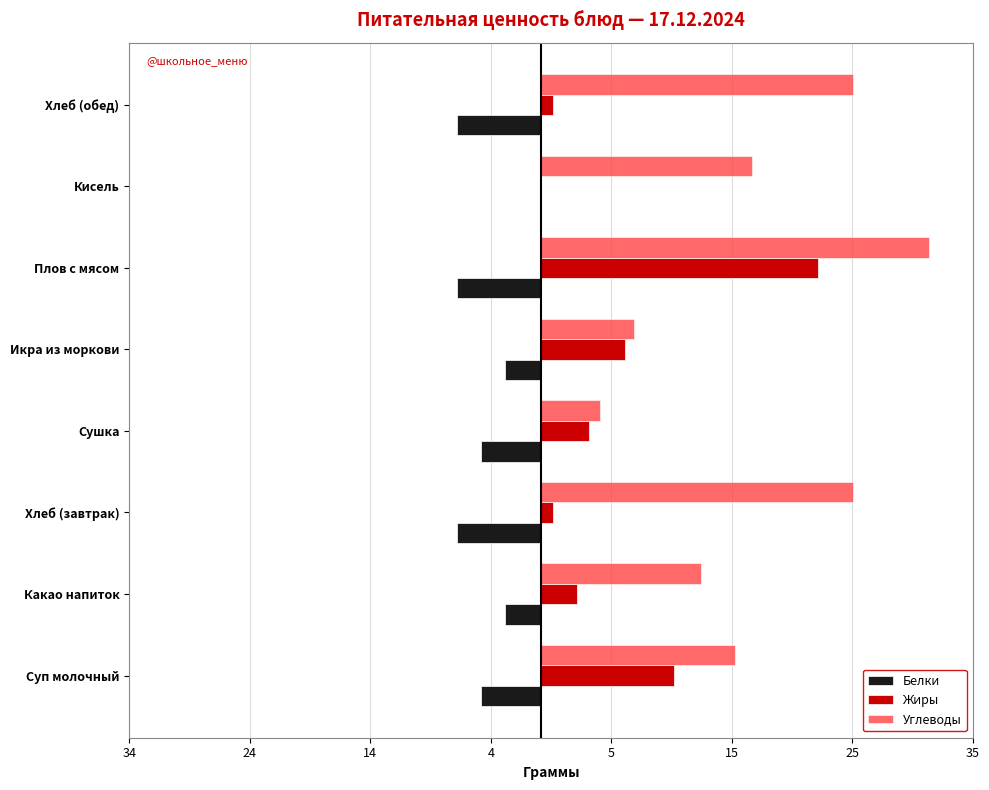

What are all the series names shown in the legend?

Белки, Жиры, Углеводы